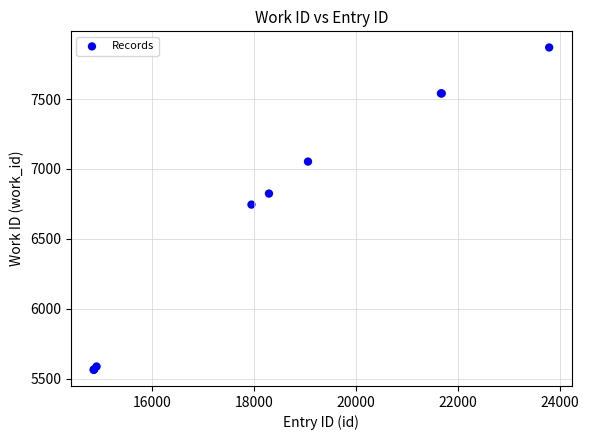

What Y value in the scatter plot is closest to 6716?

6745